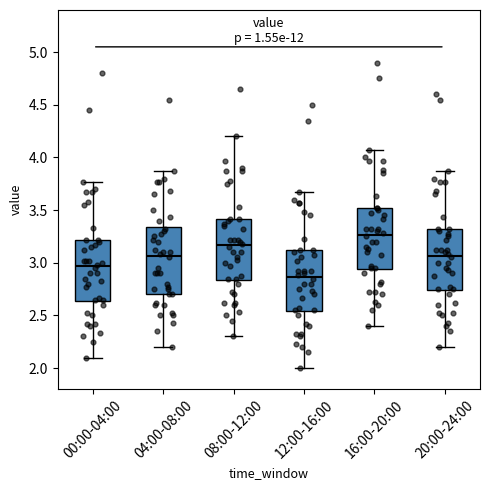

Reading left to right, read every box against the y-axis: the position of its median line, the range the box covers, and the ends of its whiskers. The values are not printed on the chart, so give them approximately, as read against the axis.

00:00-04:00: median 2.95, box 2.65 to 3.20, whiskers 2.10 to 3.75
04:00-08:00: median 3.05, box 2.70 to 3.35, whiskers 2.20 to 3.85
08:00-12:00: median 3.15, box 2.85 to 3.40, whiskers 2.30 to 4.20
12:00-16:00: median 2.85, box 2.55 to 3.10, whiskers 2.00 to 3.65
16:00-20:00: median 3.25, box 2.95 to 3.50, whiskers 2.40 to 4.05
20:00-24:00: median 3.05, box 2.75 to 3.30, whiskers 2.20 to 3.85